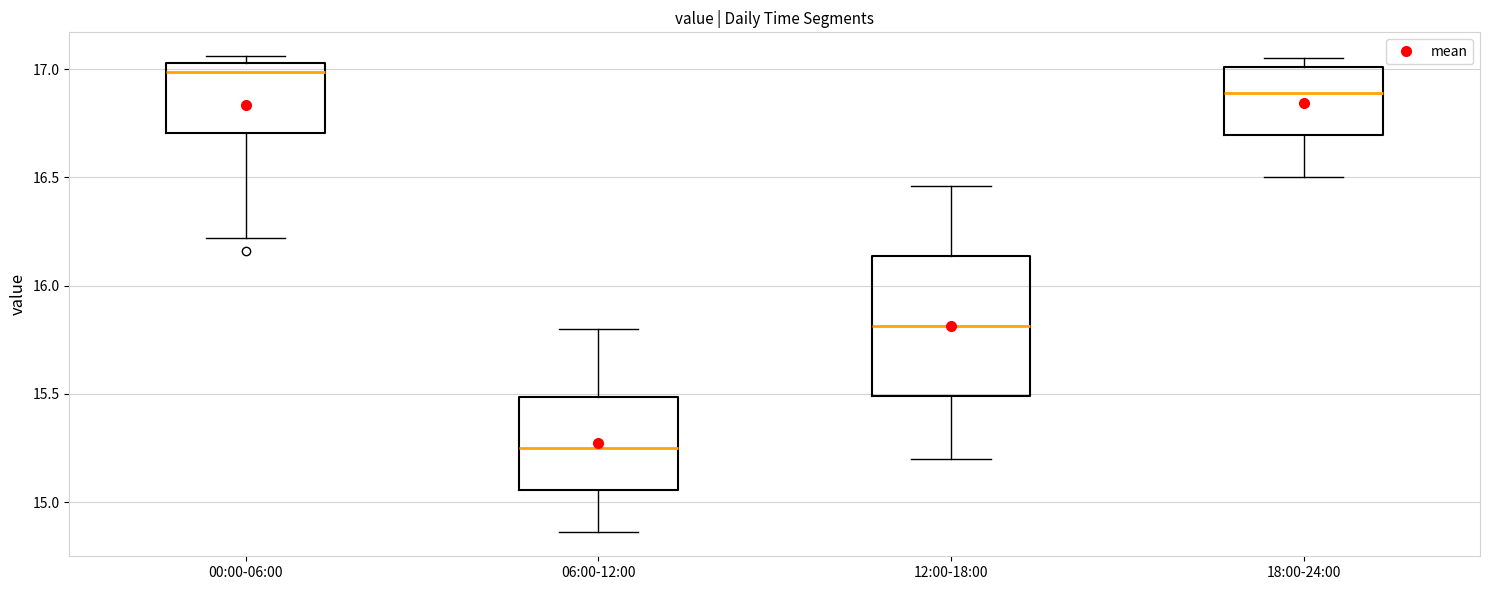

Reading left to right, read every box against the y-axis: the position of its median line, the range the box covers, and the ends of its whiskers. The values are not printed on the chart, so give them approximately, as read against the axis.

00:00-06:00: median 17.00, box 16.70 to 17.05, whiskers 16.20 to 17.05 (just above the box's upper edge)
06:00-12:00: median 15.25, box 15.05 to 15.50, whiskers 14.85 to 15.80
12:00-18:00: median 15.80, box 15.50 to 16.15, whiskers 15.20 to 16.45
18:00-24:00: median 16.90, box 16.70 to 17.00, whiskers 16.50 to 17.05